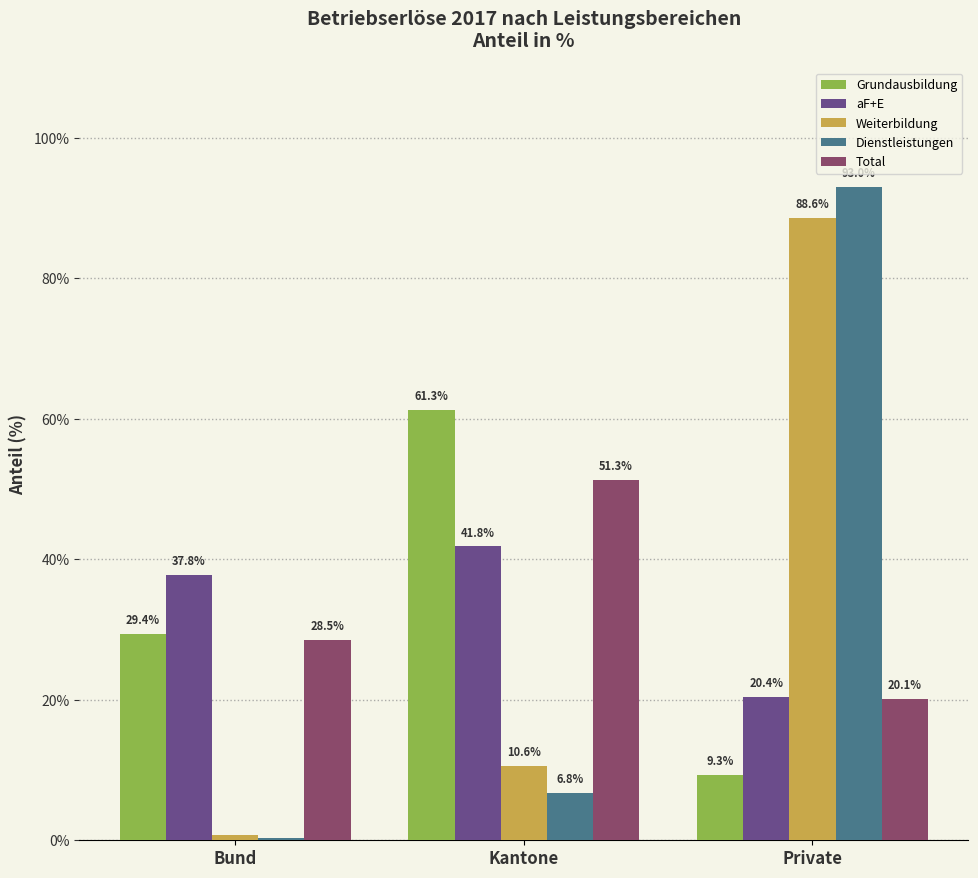

What is the sum of the Weiterbildung values at Kantone and Bund?

11.4